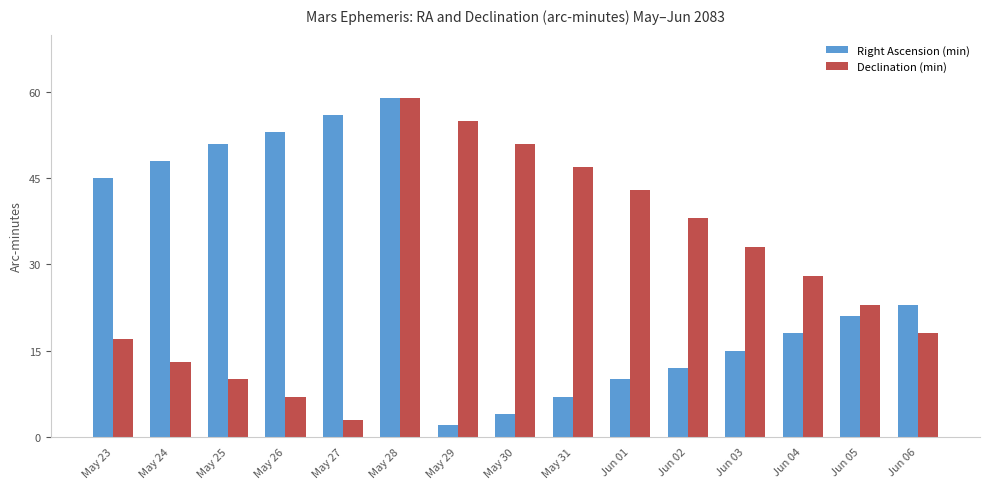

What position from the right is May 30?

8